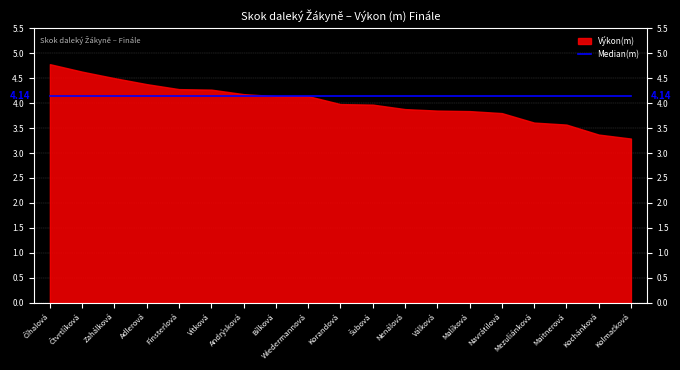

Between Nenálová and Zahálková, which is larger?

Zahálková